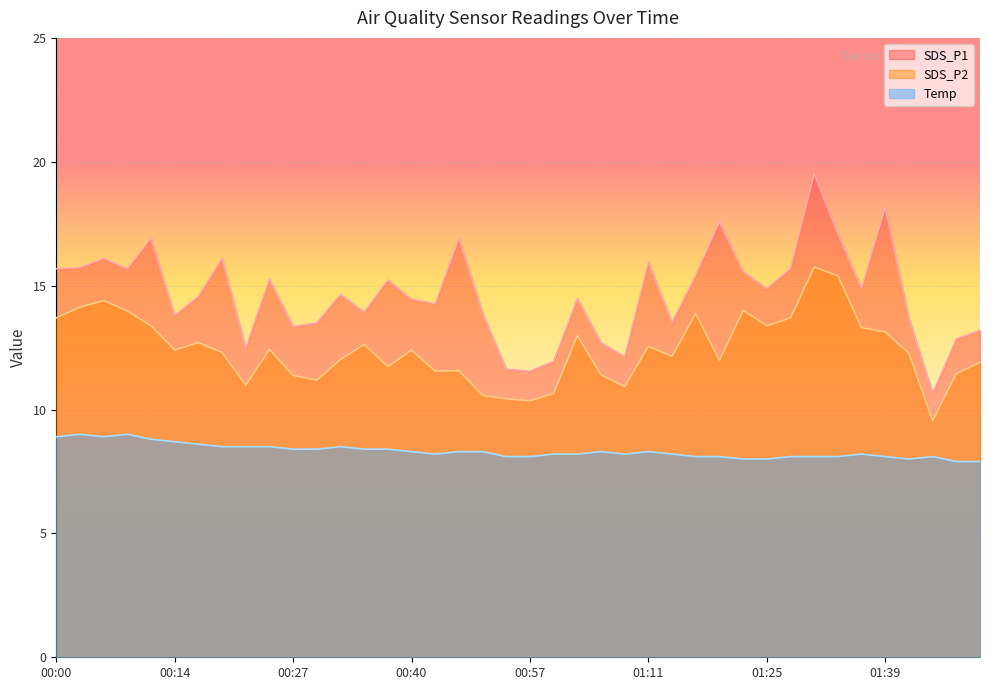

Reading left to right, what are all the values shown in this chart?

SDS_P1: 00:00=15.7	00:03=15.7	00:06=16.1	00:09=15.7	00:11=16.9	00:14=13.8	00:16=14.6	00:19=16.1	00:22=12.5	00:24=15.3	00:27=13.3	00:30=13.5	00:33=14.7	00:35=13.9	00:38=15.2	00:40=14.4	00:43=14.3	00:46=16.9	00:48=13.9	00:51=11.6	00:57=11.6	01:00=11.9	01:03=14.5	01:06=12.7	01:09=12.1	01:11=15.9	01:14=13.5	01:17=15.4	01:20=17.6	01:23=15.6	01:25=14.9	01:28=15.7	01:31=19.5	01:34=17.1	01:37=14.9	01:39=18.2	01:42=13.7	01:45=10.7	01:48=12.8	01:50=13.2
SDS_P2: 00:00=13.7	00:03=14.1	00:06=14.4	00:09=14.0	00:11=13.4	00:14=12.4	00:16=12.7	00:19=12.3	00:22=11.0	00:24=12.4	00:27=11.4	00:30=11.2	00:33=12.0	00:35=12.6	00:38=11.7	00:40=12.4	00:43=11.6	00:46=11.6	00:48=10.6	00:51=10.4	00:57=10.3	01:00=10.7	01:03=13.0	01:06=11.4	01:09=10.9	01:11=12.6	01:14=12.2	01:17=13.9	01:20=12.0	01:23=14.0	01:25=13.4	01:28=13.7	01:31=15.8	01:34=15.4	01:37=13.3	01:39=13.1	01:42=12.3	01:45=9.6	01:48=11.4	01:50=11.9
Temp: 00:00=8.9	00:03=9.0	00:06=8.9	00:09=9.0	00:11=8.8	00:14=8.7	00:16=8.6	00:19=8.5	00:22=8.5	00:24=8.5	00:27=8.4	00:30=8.4	00:33=8.5	00:35=8.4	00:38=8.4	00:40=8.3	00:43=8.2	00:46=8.3	00:48=8.3	00:51=8.1	00:57=8.1	01:00=8.2	01:03=8.2	01:06=8.3	01:09=8.2	01:11=8.3	01:14=8.2	01:17=8.1	01:20=8.1	01:23=8.0	01:25=8.0	01:28=8.1	01:31=8.1	01:34=8.1	01:37=8.2	01:39=8.1	01:42=8.0	01:45=8.1	01:48=7.9	01:50=7.9